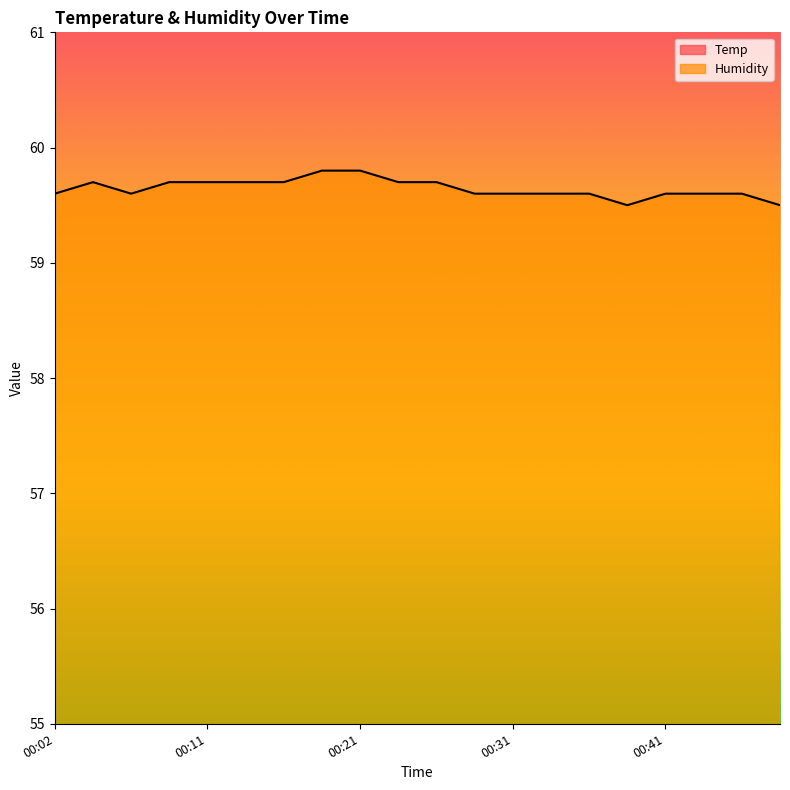

List the labels in order of value, largest first.

00:19, 00:21, 00:04, 00:09, 00:11, 00:14, 00:16, 00:24, 00:26, 00:02, 00:06, 00:29, 00:31, 00:34, 00:36, 00:41, 00:43, 00:46, 00:38, 00:48